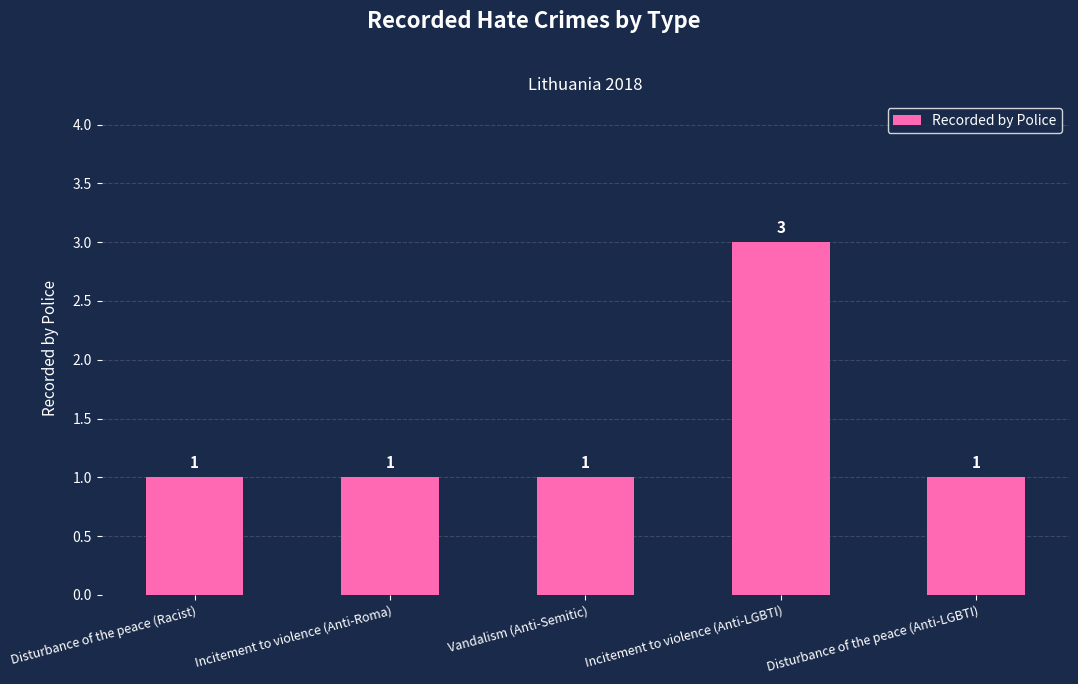

Does the chart contain stacked bars?

No